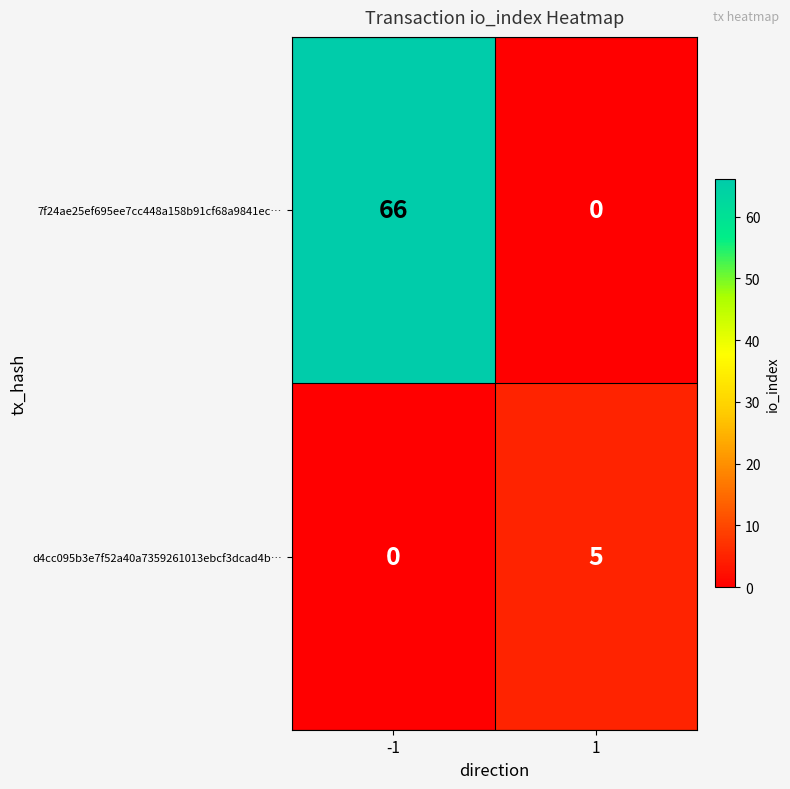

Is it true that 7f24ae25ef695ee7cc448a158b91cf68a9841ec… equals 66 at -1?

True